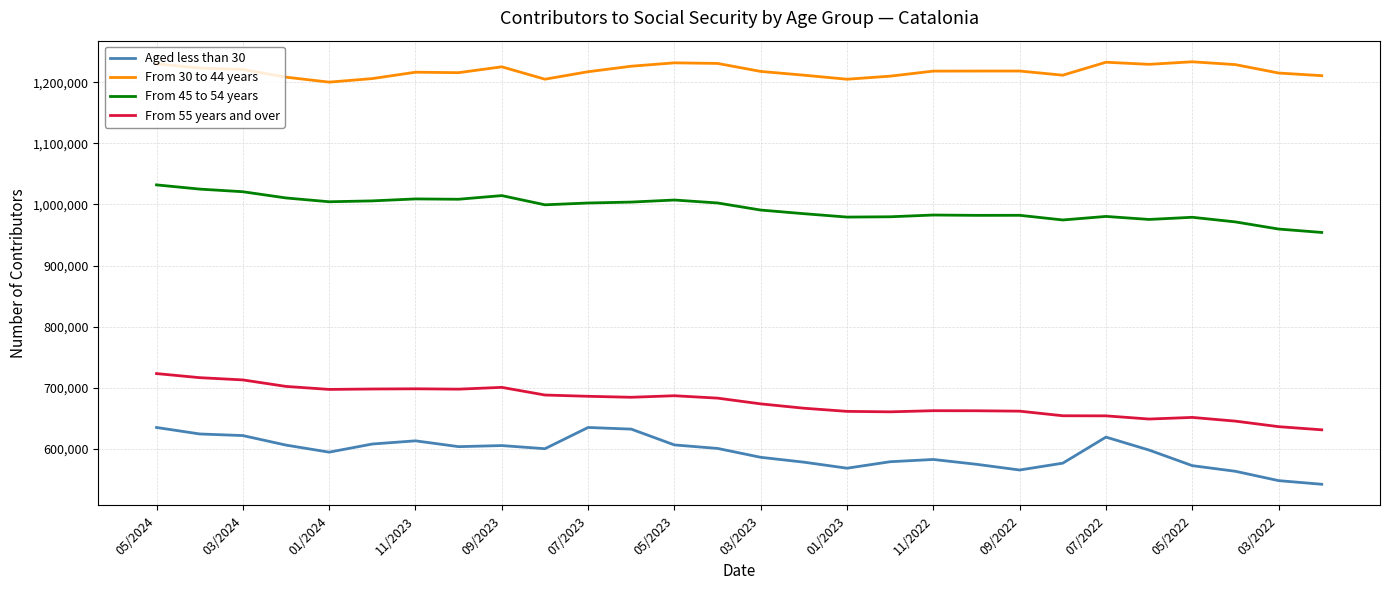

Which series has the largest total across all categories?

From 30 to 44 years